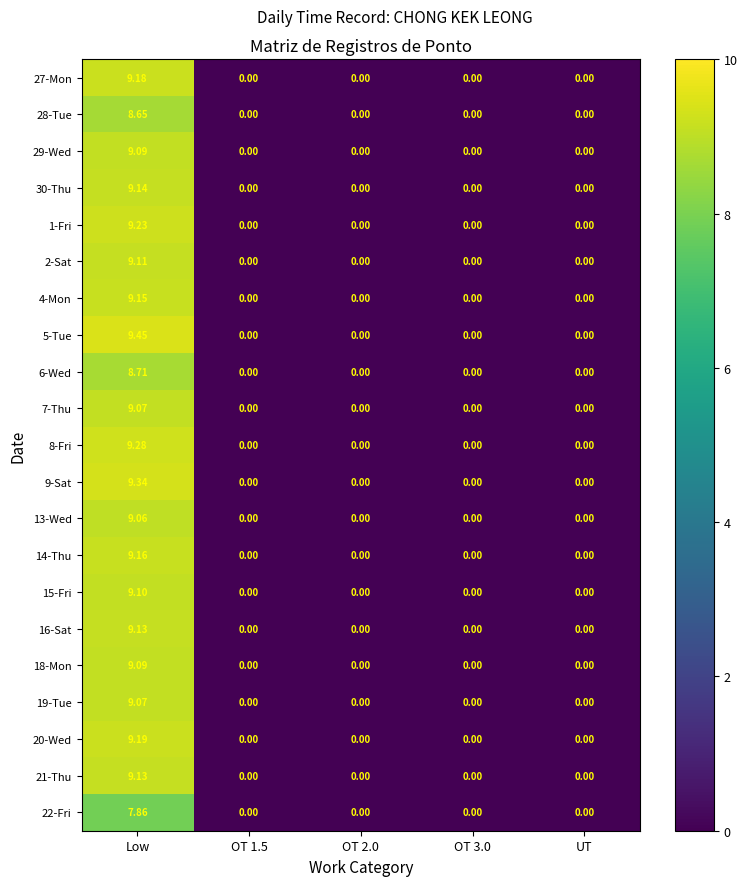

At which category is the sum across all series the highest?

Low